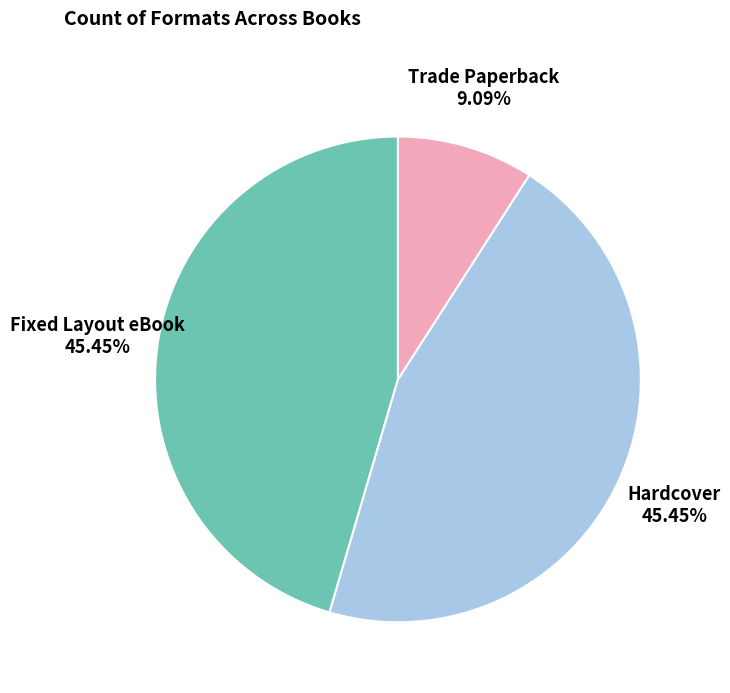

To the nearest percent, what percentage of the pie is Fixed Layout eBook?

45%